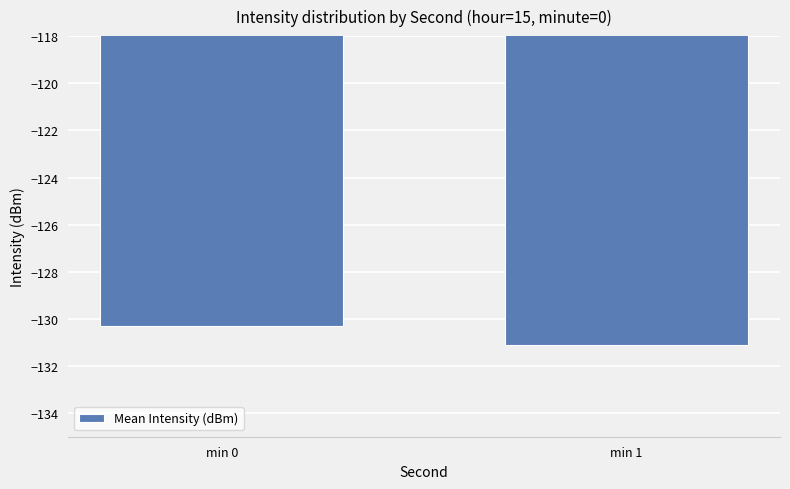

What is the minimum value shown in the chart?

-131.1